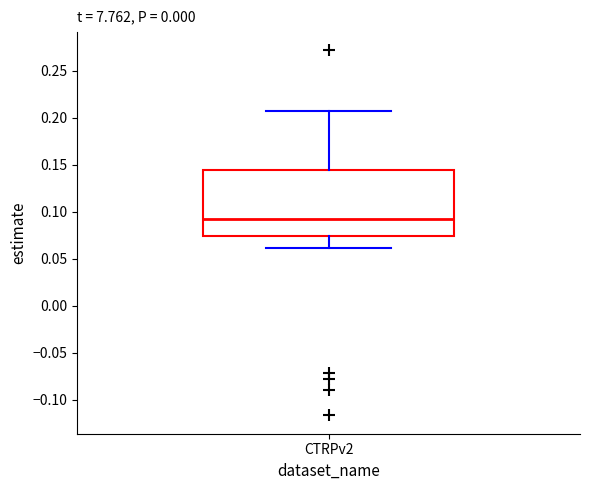

Read this box plot against the y-axis: the position of the median line, the range covered by the box, and the ends of both whiskers. The values are not printed on the chart, so give them approximately, as read against the axis.

median 0.095, box 0.075 to 0.145, whiskers 0.060 to 0.205